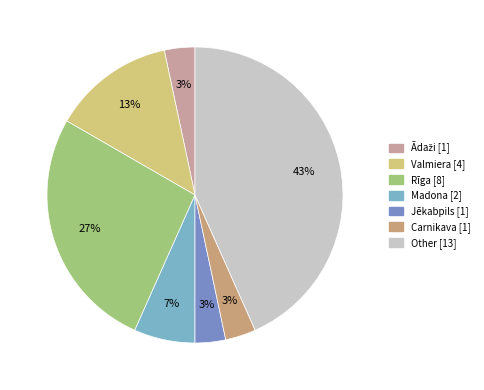

How many segments does this pie chart have?

7